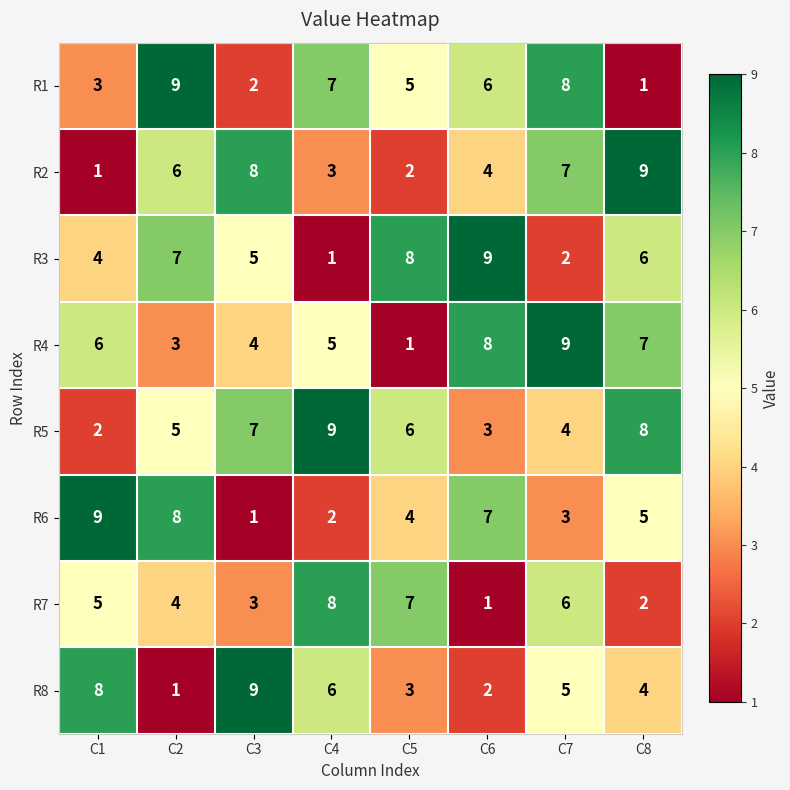

Is it true that R3 equals 2 at C7?

True